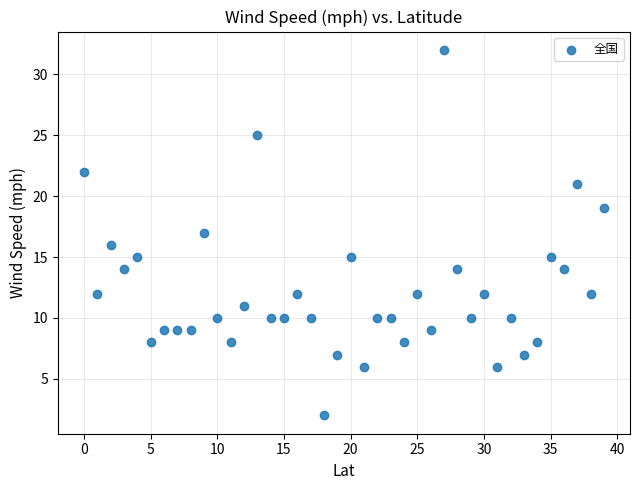

What is the range of Y values (max minus min)?

30